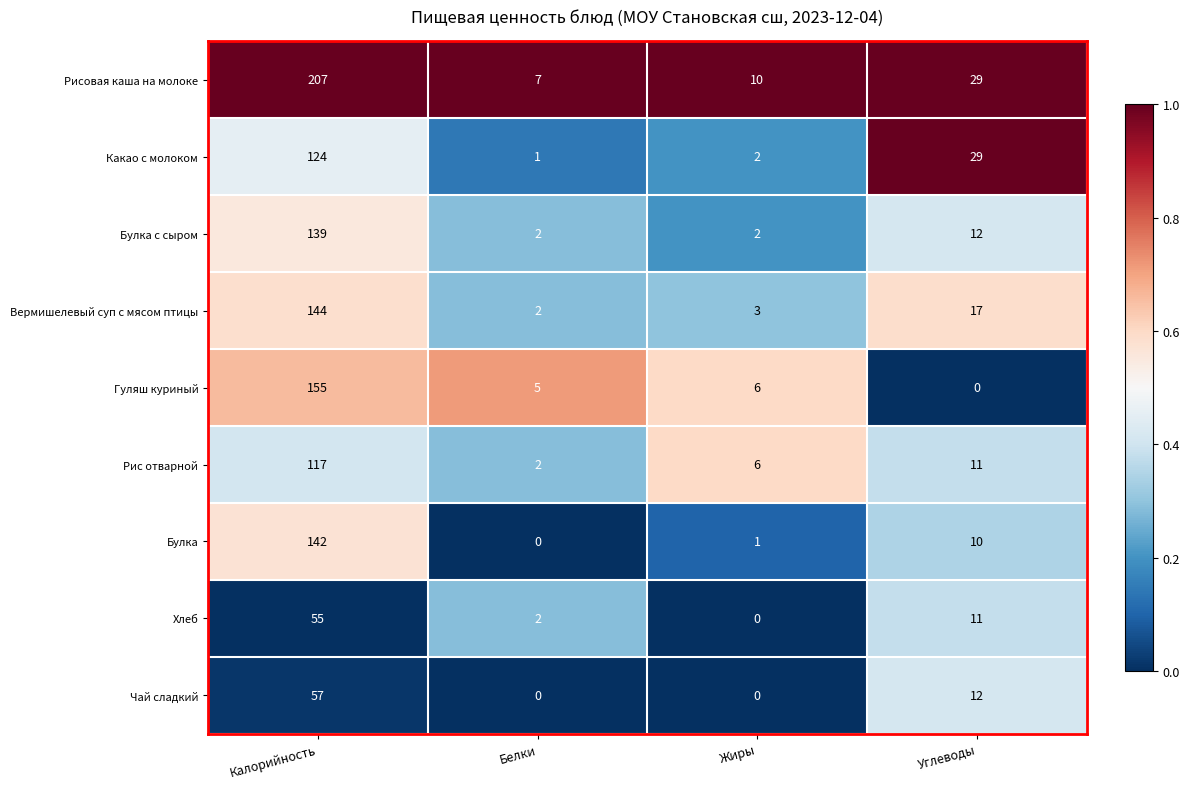

Which series has the largest range (max minus min)?

Рисовая каша на молоке